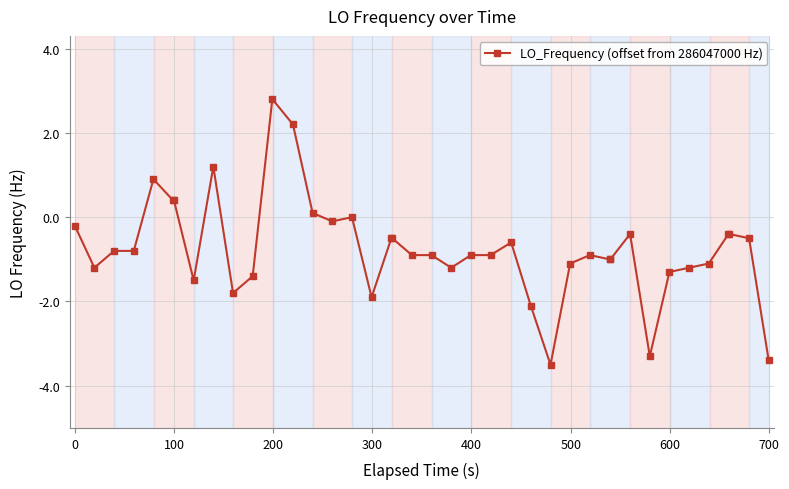

What is the difference between the maximum and minimum values?

6.3